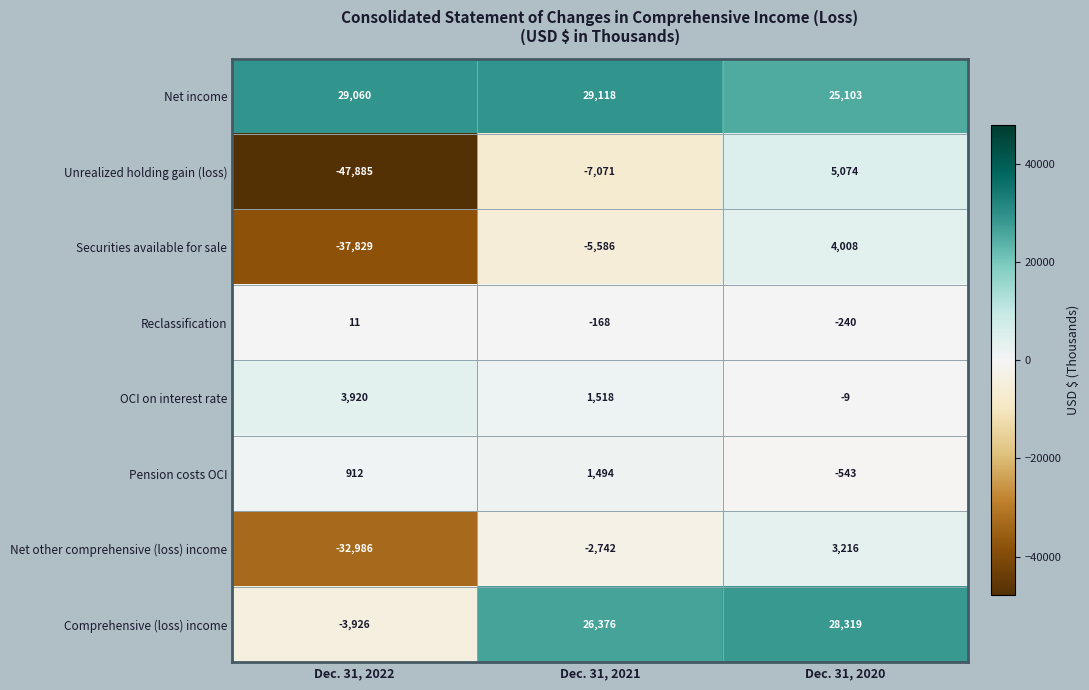

Which series has the widest spread of values?

Unrealized holding gain (loss)